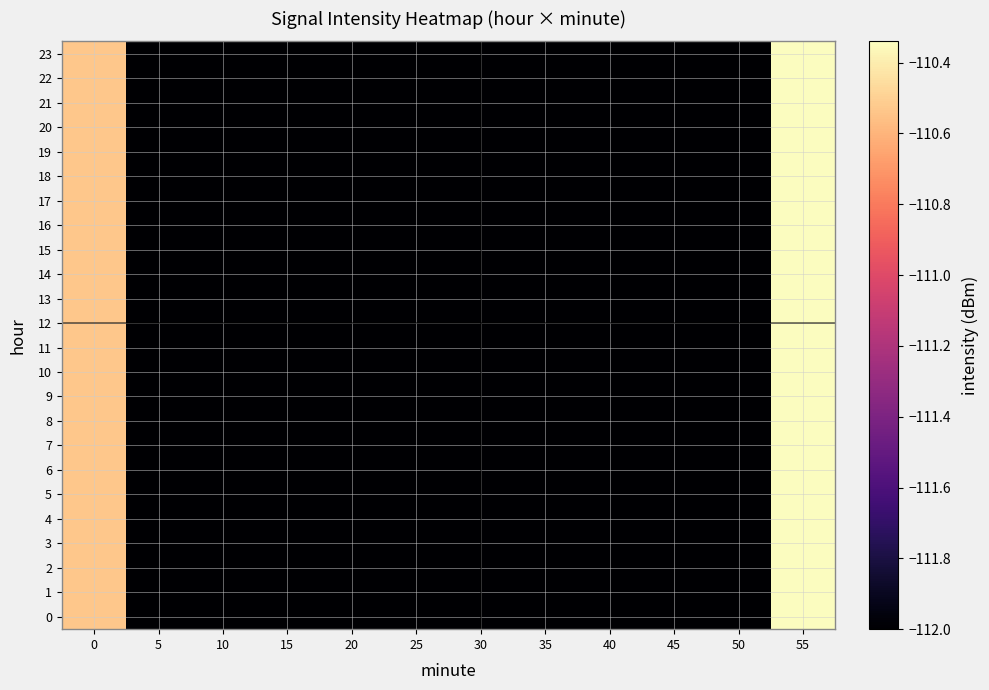

Rank the series by their maximum value, from highest to lowest.

0, 1, 2, 3, 4, 5, 6, 7, 8, 9, 10, 11, 12, 13, 14, 15, 16, 17, 18, 19, 20, 21, 22, 23